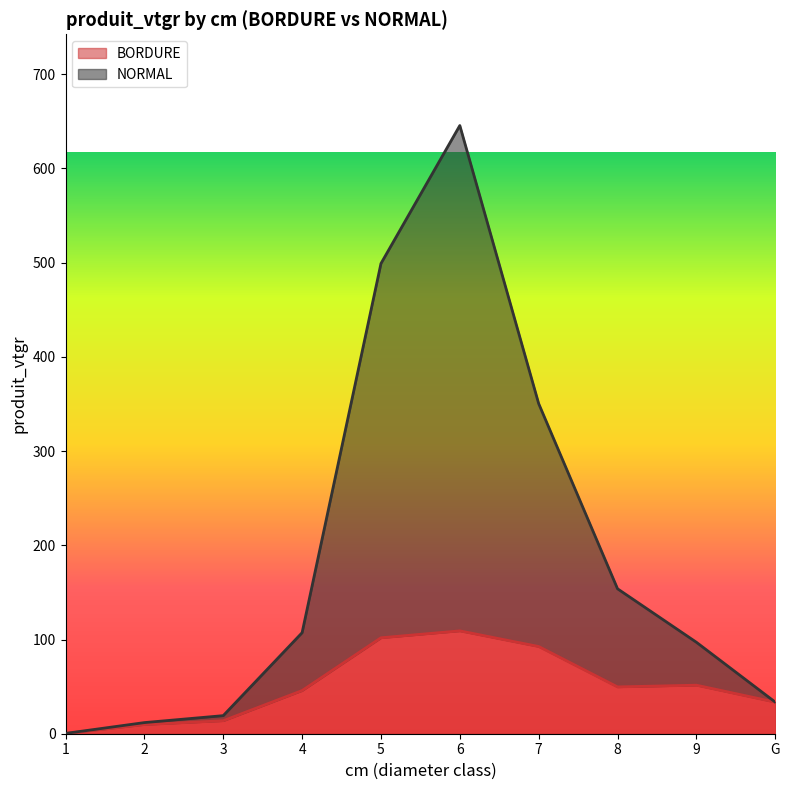

Rank the series at 6 from highest to lowest value.

NORMAL, BORDURE